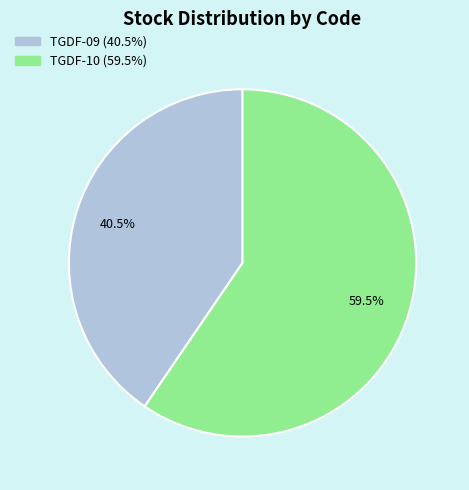

What percentage do TGDF-09 and TGDF-10 together represent?

100.0%